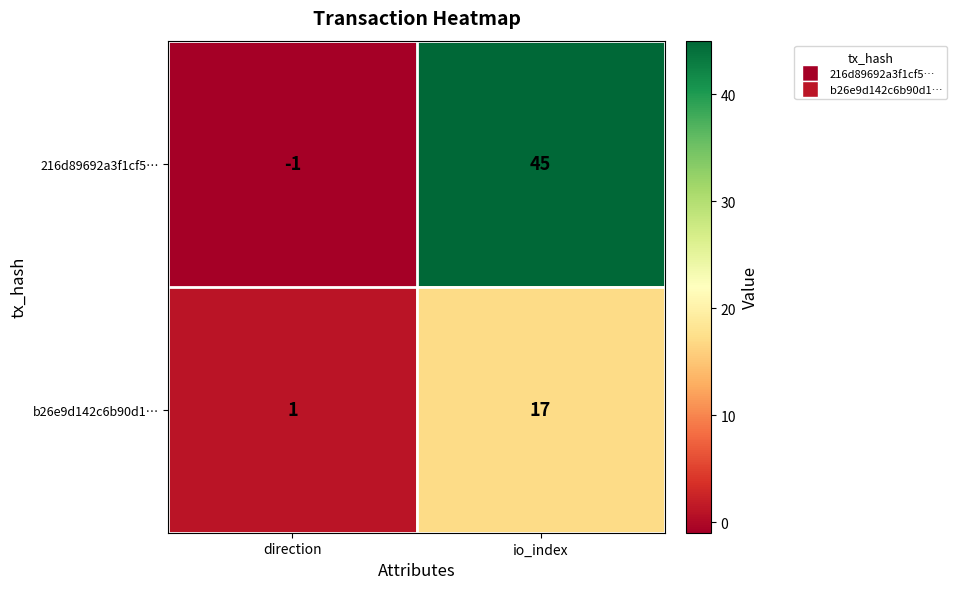

What is the sum of the b26e9d142c6b90d1… values at direction and io_index?

18